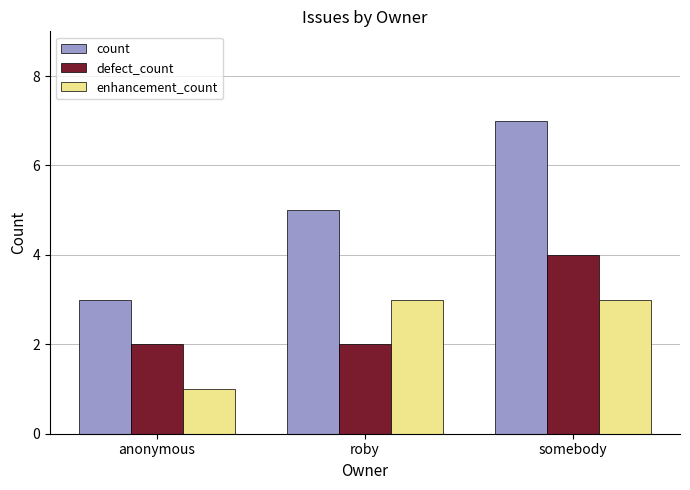

What is the total value across all series at somebody?

14